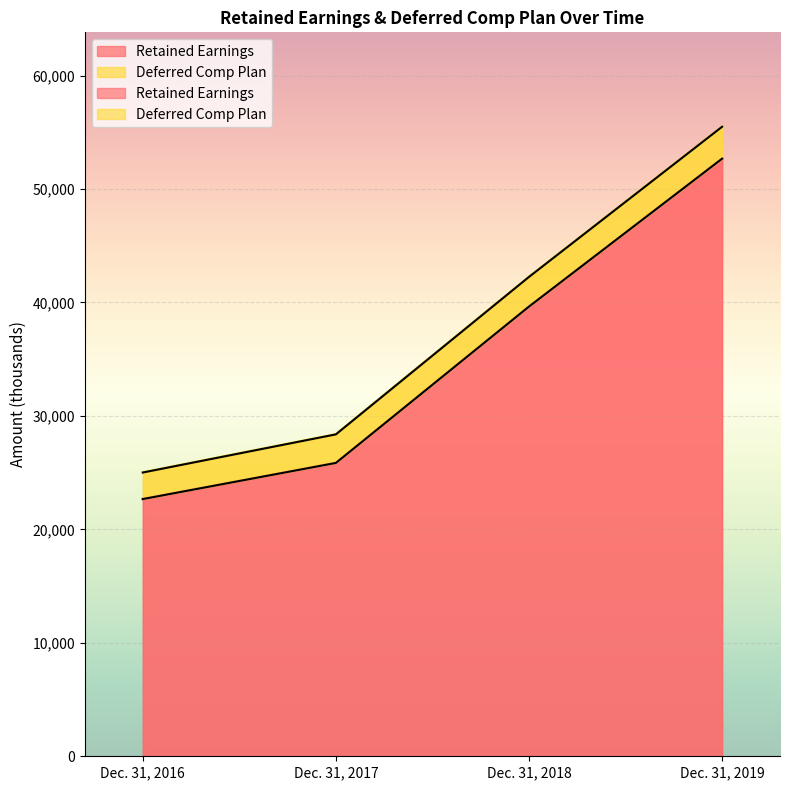

Where does the data first go above 39640?

Dec. 31, 2019